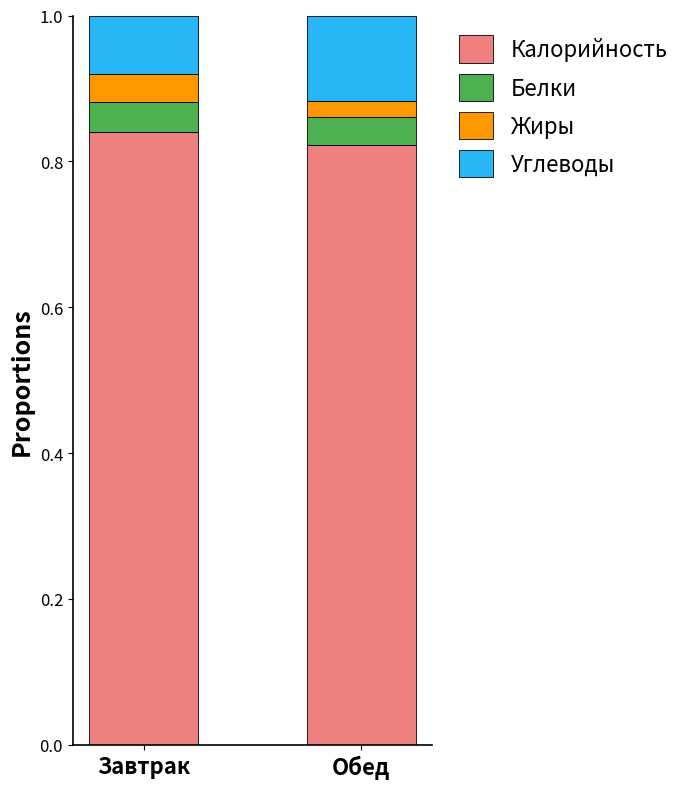

Does the chart contain any negative values?

No